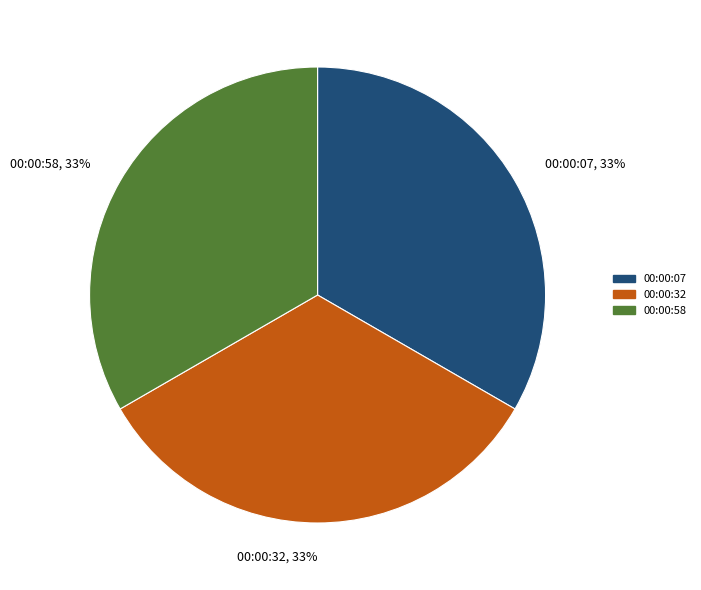

The 00:00:58 slice represents 33% of the pie. True or false?

True